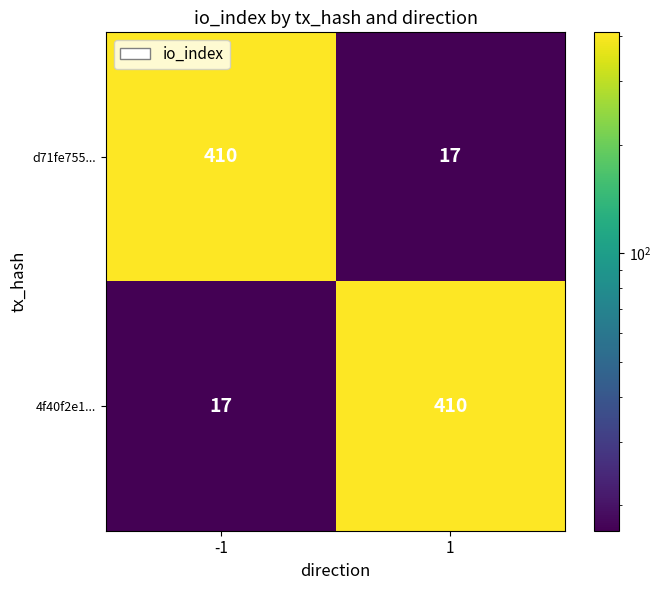

How many distinct data groups are displayed?

2